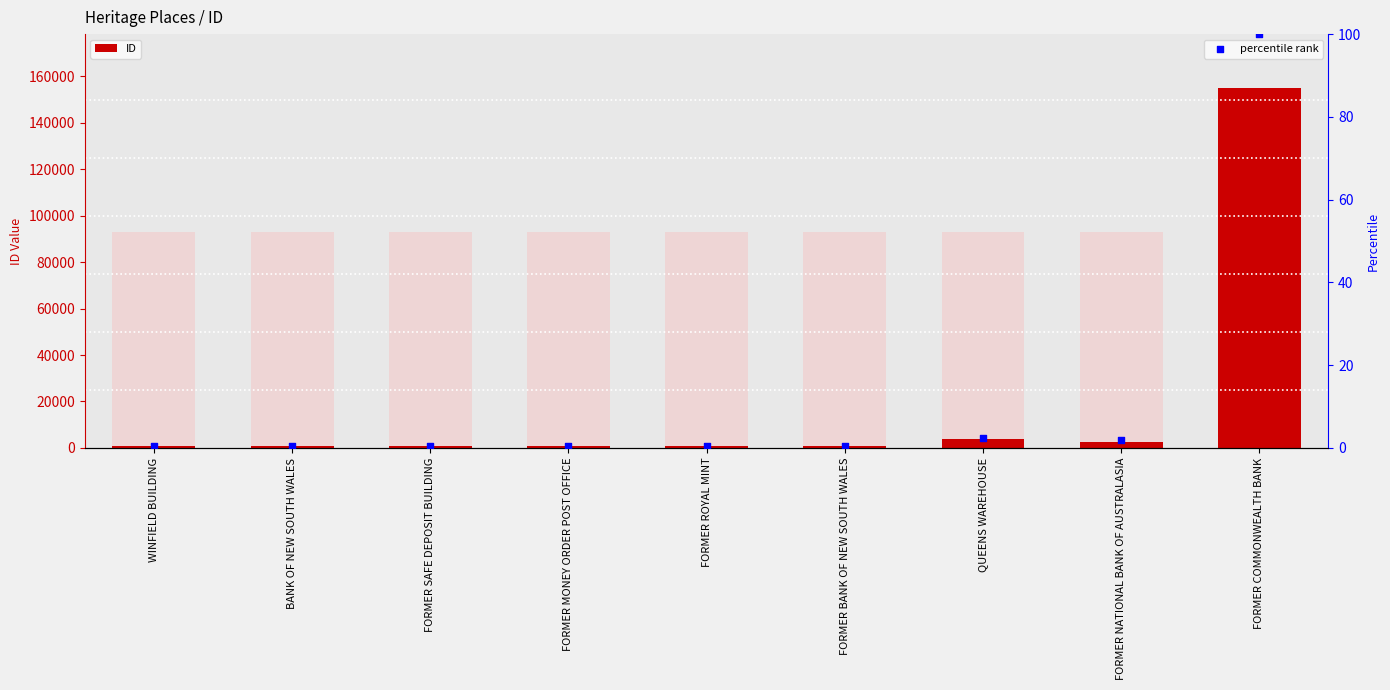

What are all the series names shown in the legend?

ID, percentile rank